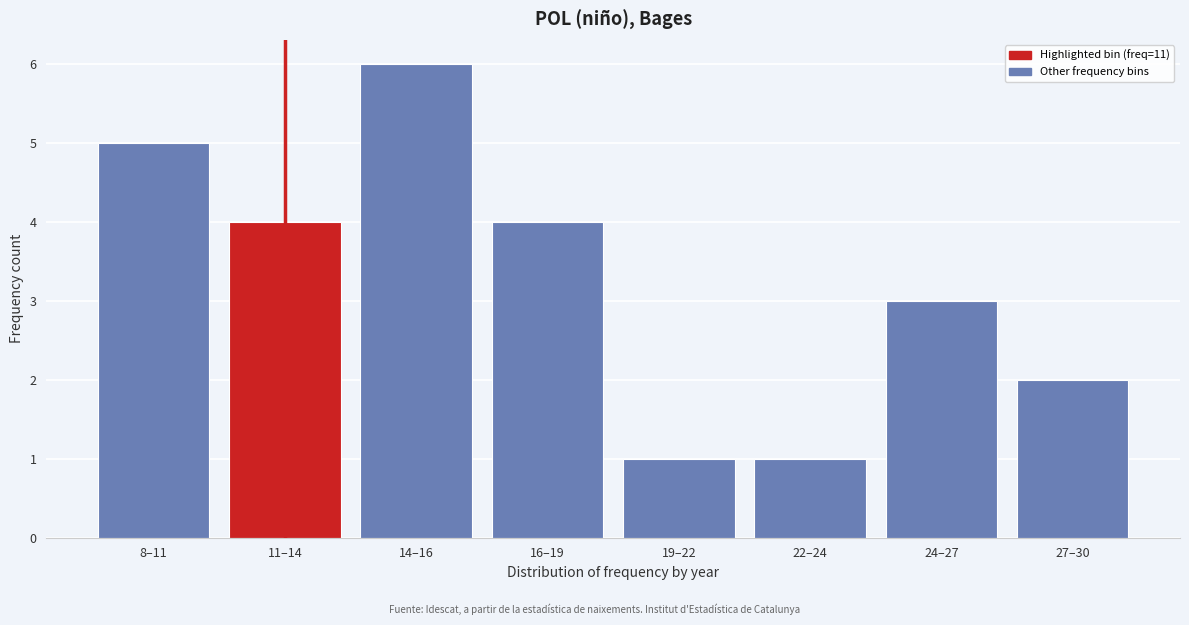

Reading right to left, extract all data points from this chart.

27–30=2	24–27=3	22–24=1	19–22=1	16–19=4	14–16=6	11–14=4	8–11=5